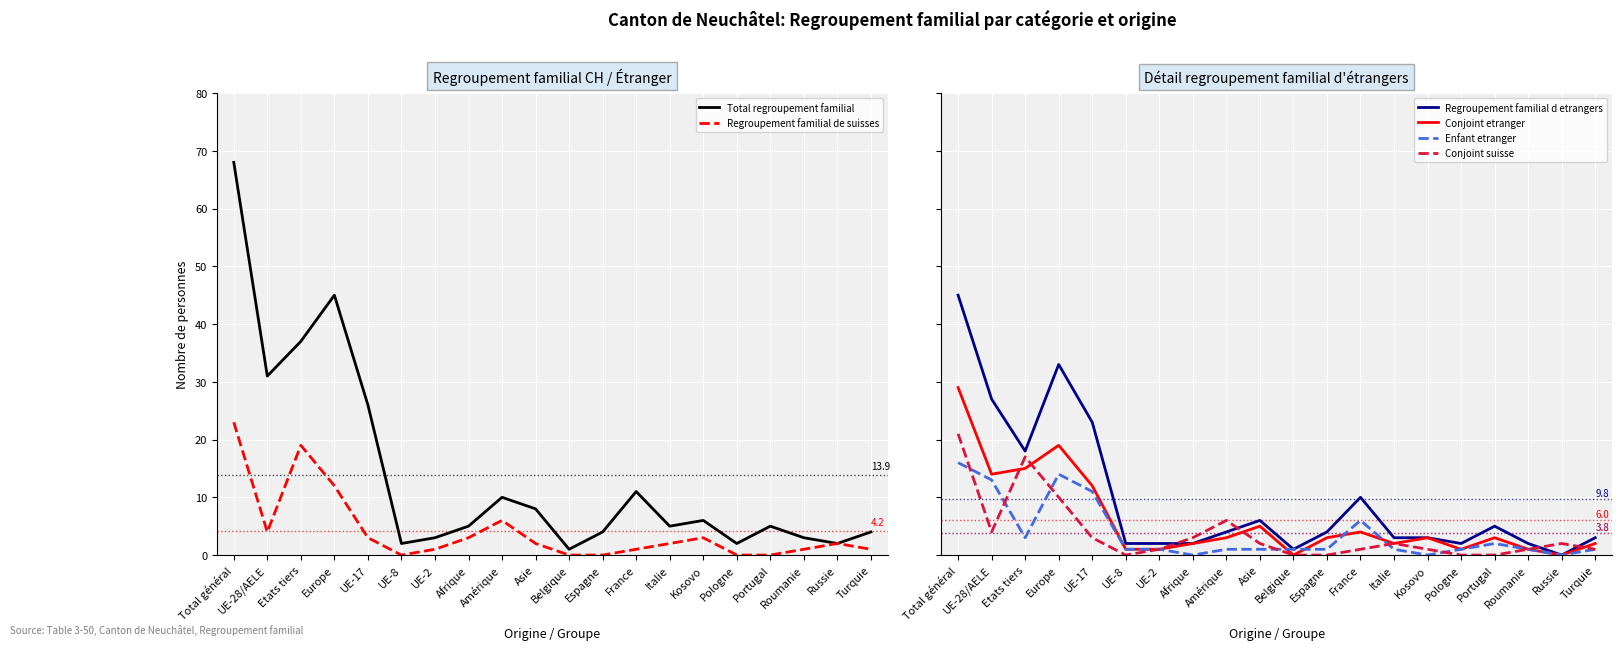

Which series has the widest spread of values?

Total regroupement familial